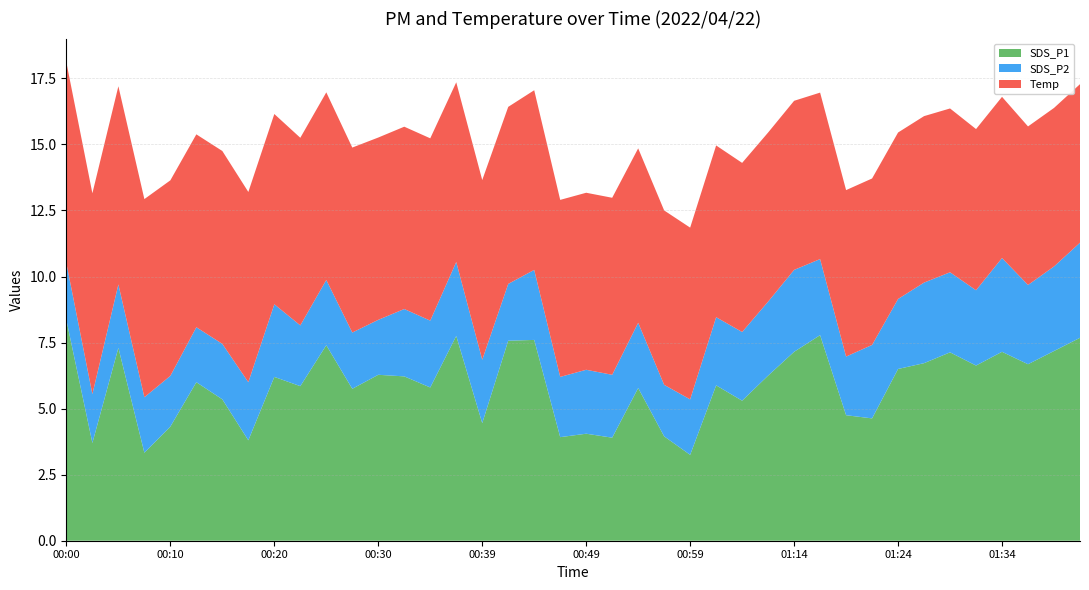

Reading left to right, extract all data points from this chart.

SDS_P1: 8.3	3.7	7.3	3.3	4.3	6.0	5.3	3.8	6.2	5.8	7.4	5.8	6.3	6.2	5.8	7.8	4.5	7.6	7.6	3.9	4.0	3.9	5.8	4.0	3.2	5.9	5.3	6.2	7.2	7.8	4.8	4.6	6.5	6.7	7.1	6.6	7.2	6.7	7.2	7.7
SDS_P2: 2.1	1.9	2.4	2.1	1.9	2.1	2.1	2.2	2.8	2.3	2.5	2.1	2.1	2.5	2.5	2.8	2.4	2.1	2.6	2.3	2.4	2.4	2.5	1.9	2.1	2.6	2.6	2.8	3.1	2.9	2.2	2.8	2.6	3.0	3.0	2.9	3.5	3.0	3.2	3.6
Temp: 7.6	7.6	7.5	7.5	7.4	7.3	7.3	7.2	7.2	7.1	7.1	7.0	6.9	6.9	6.9	6.8	6.8	6.7	6.8	6.7	6.7	6.7	6.6	6.6	6.5	6.5	6.4	6.4	6.4	6.3	6.3	6.3	6.3	6.3	6.2	6.1	6.1	6.0	6.0	6.0